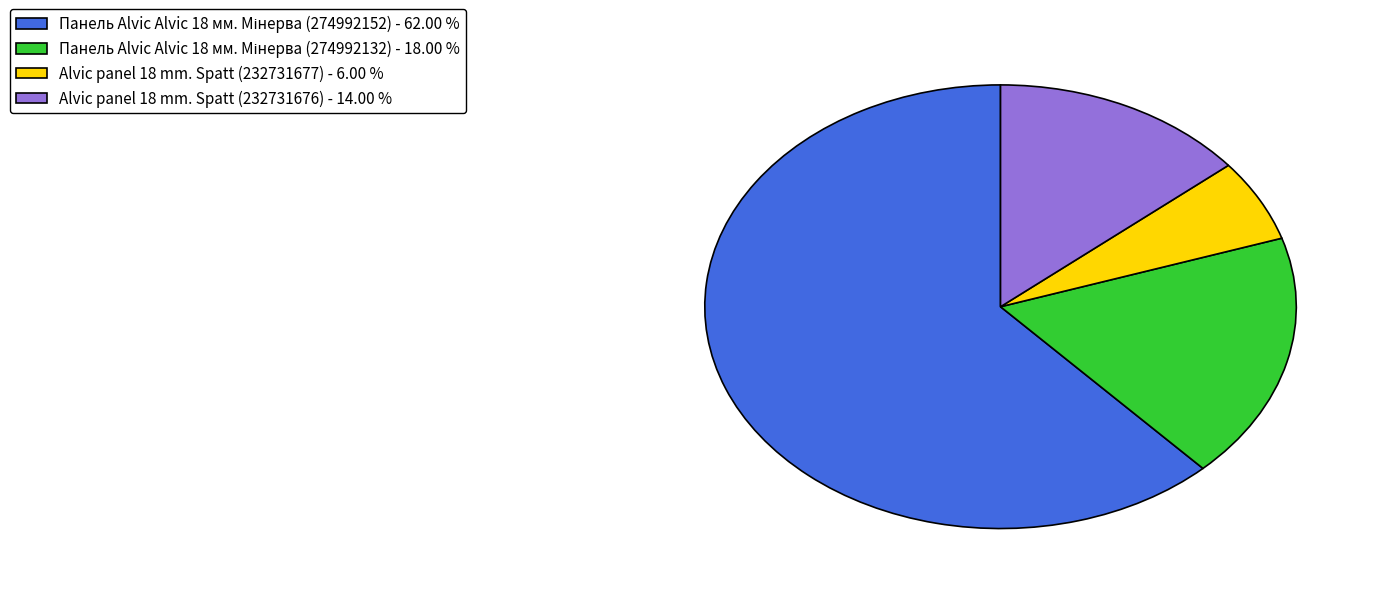

Approximately how many times larger is the value at Alvic panel 18 mm. Spatt (232731676) - 14.00 % compared to Alvic panel 18 mm. Spatt (232731677) - 6.00 %?

2.3